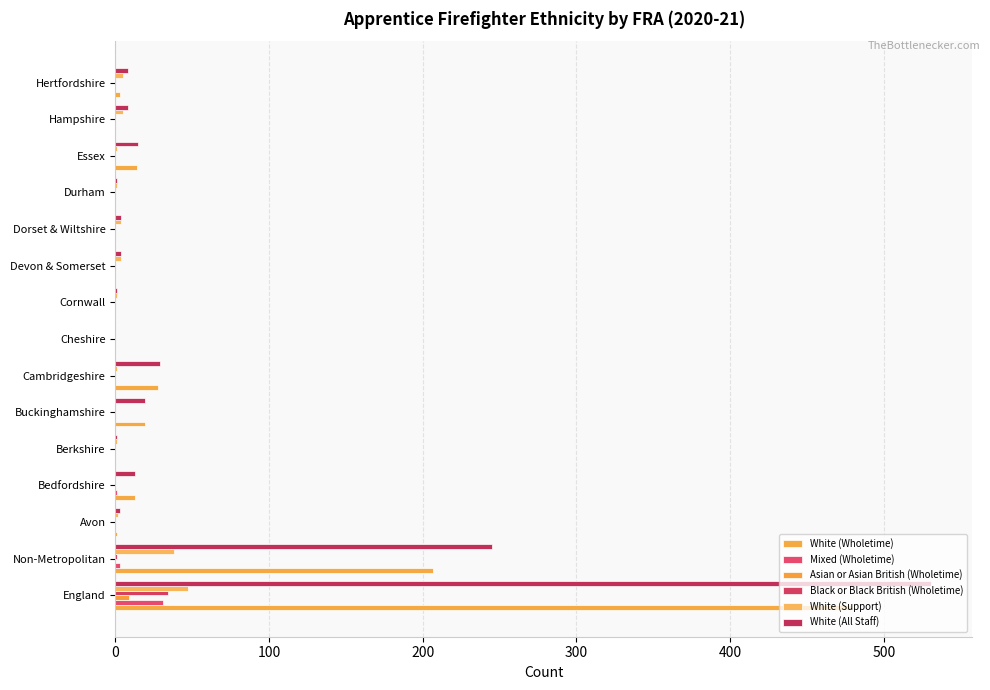

How many data points does each series have?

15